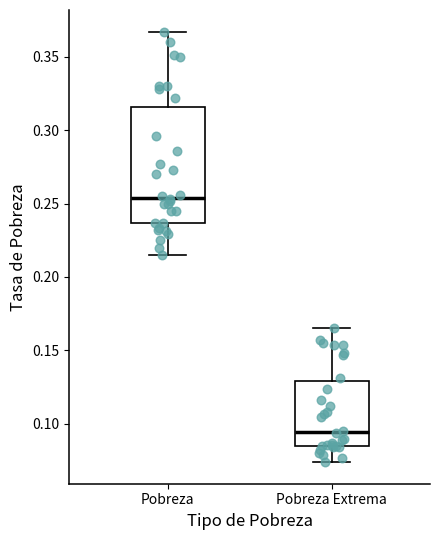

Reading left to right, read every box against the y-axis: the position of its median line, the range the box covers, and the ends of its whiskers. The values are not printed on the chart, so give them approximately, as read against the axis.

Pobreza: median 0.255, box 0.235 to 0.315, whiskers 0.215 to 0.365
Pobreza Extrema: median 0.095, box 0.085 to 0.130, whiskers 0.075 to 0.165